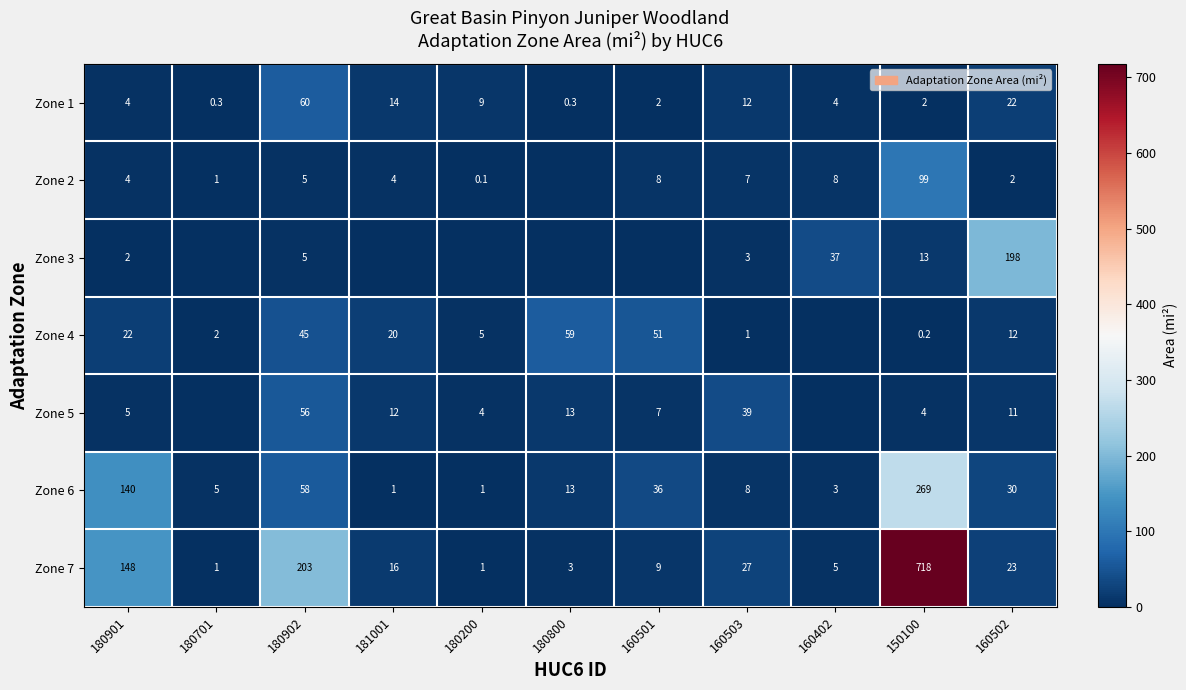

Is the value of Zone 1 at 180902 greater than the value of Zone 7 at 160502?

Yes